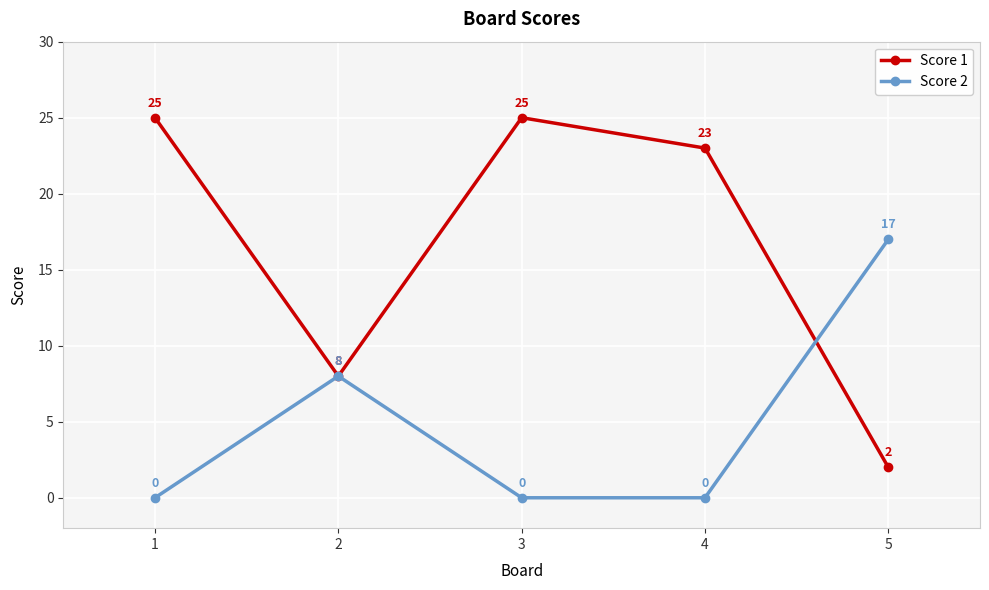

How many lines are shown in the chart?

2